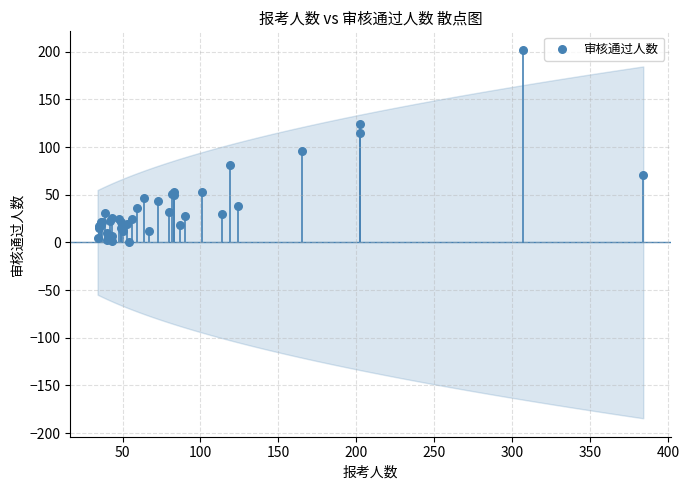

What Y value in the scatter plot is closest to 101?

96